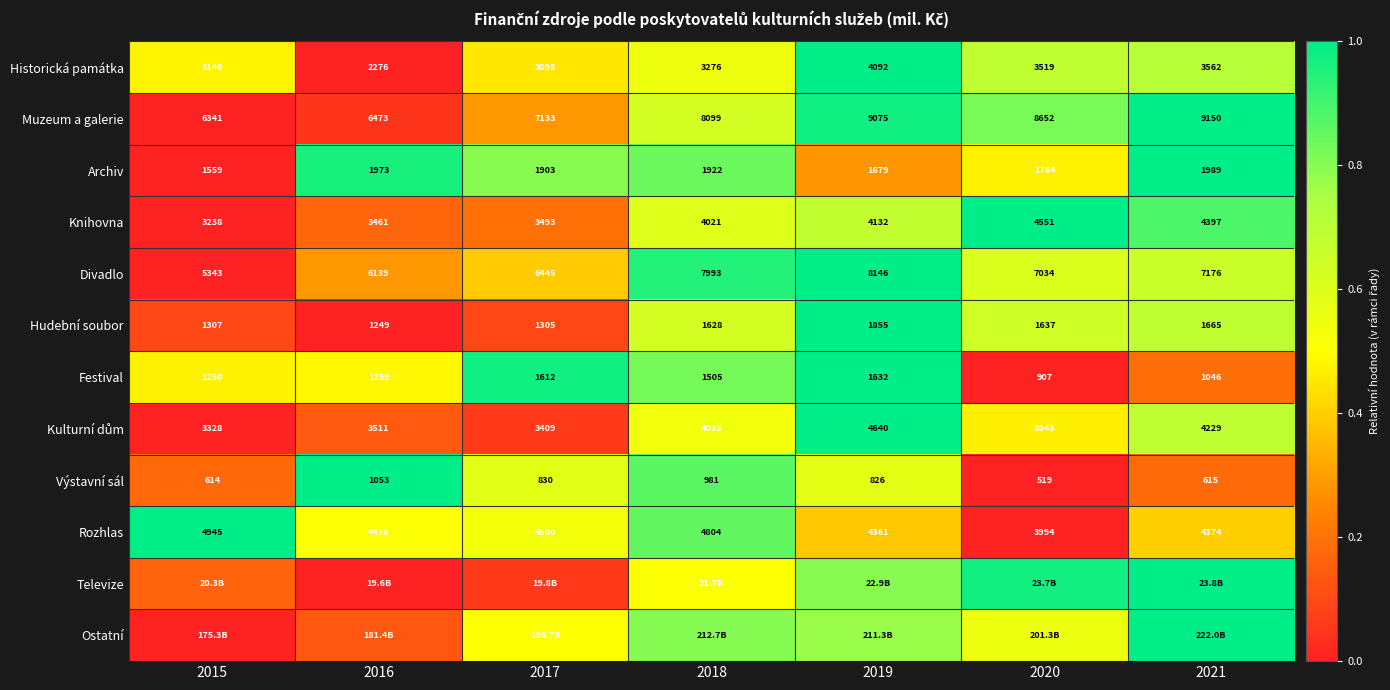

Rank the categories by Muzeum a galerie value from lowest to highest.

2015, 2016, 2017, 2018, 2020, 2019, 2021